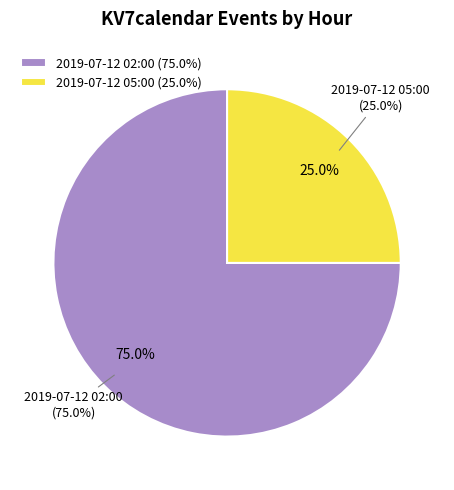

What is the ratio of the value at 2019-07-12 05:00 to the value at 2019-07-12 02:00?

0.3